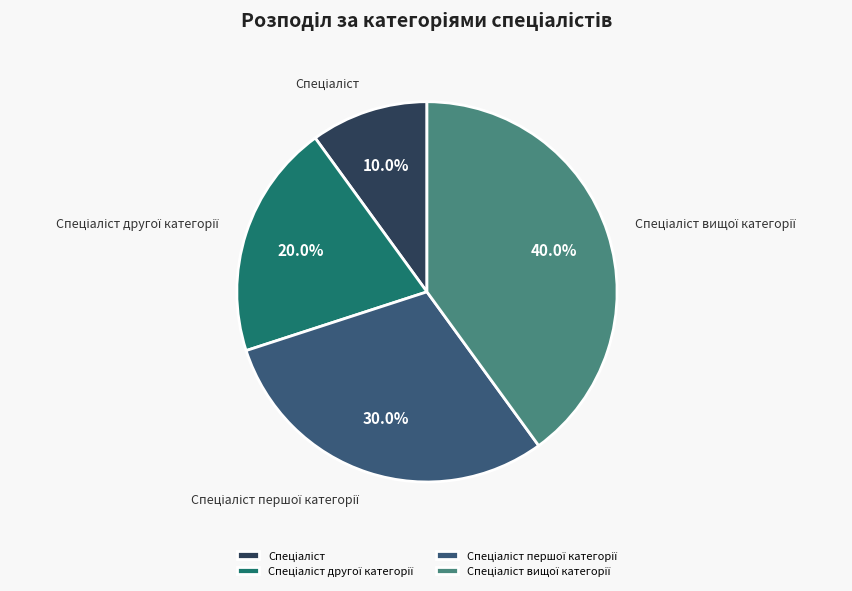

Does any single category account for the majority?

No